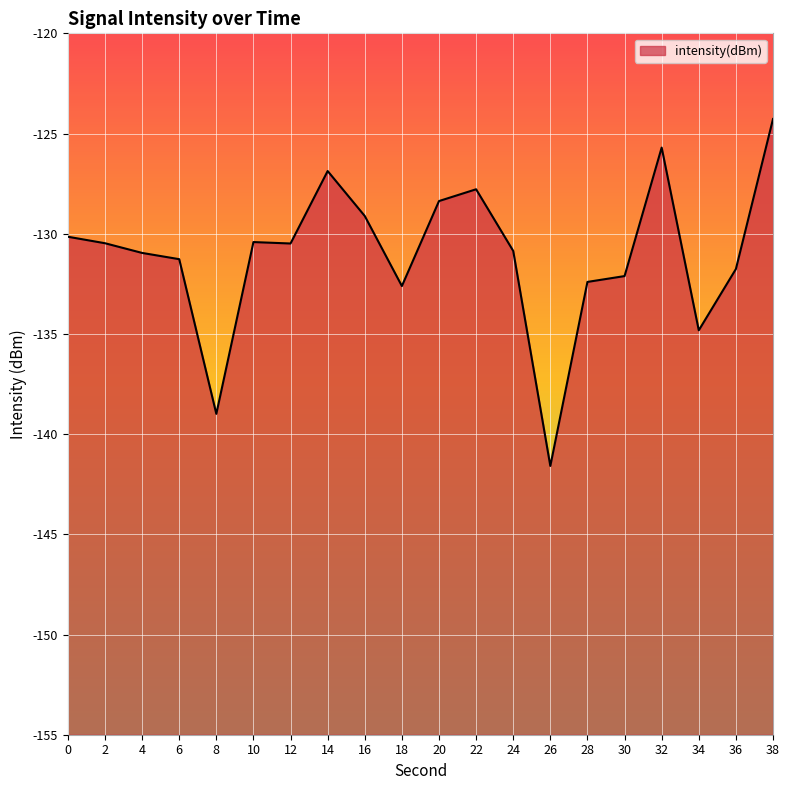

Which label corresponds to the largest value in the chart?

38